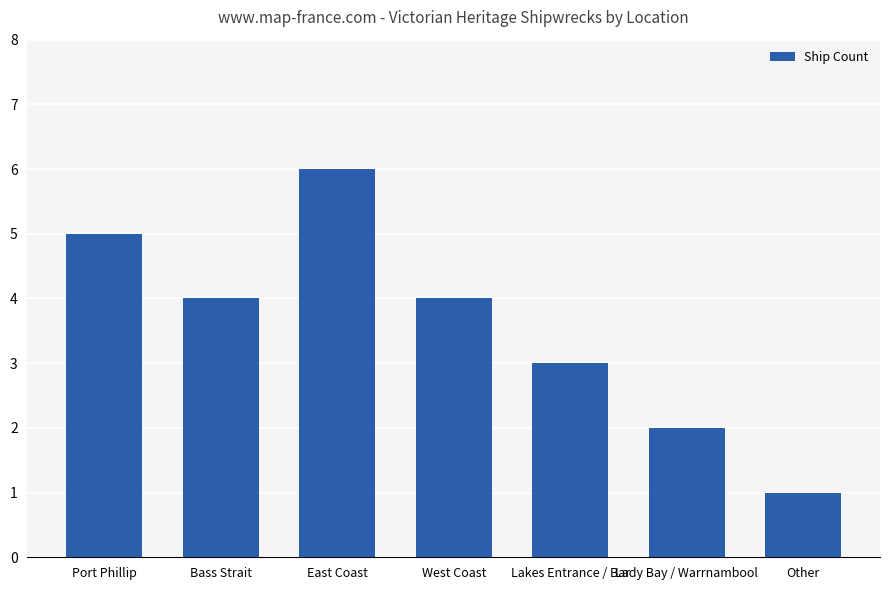

Count the number of data series in this chart.

1